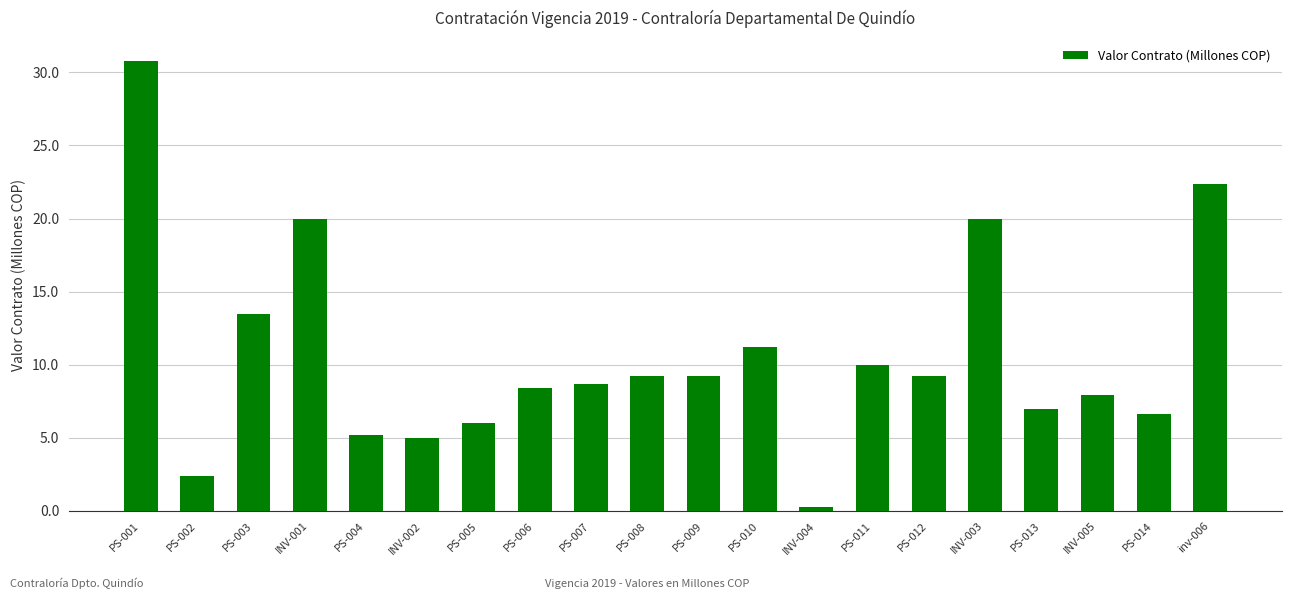

At which label is the value closest to 15?

PS-003